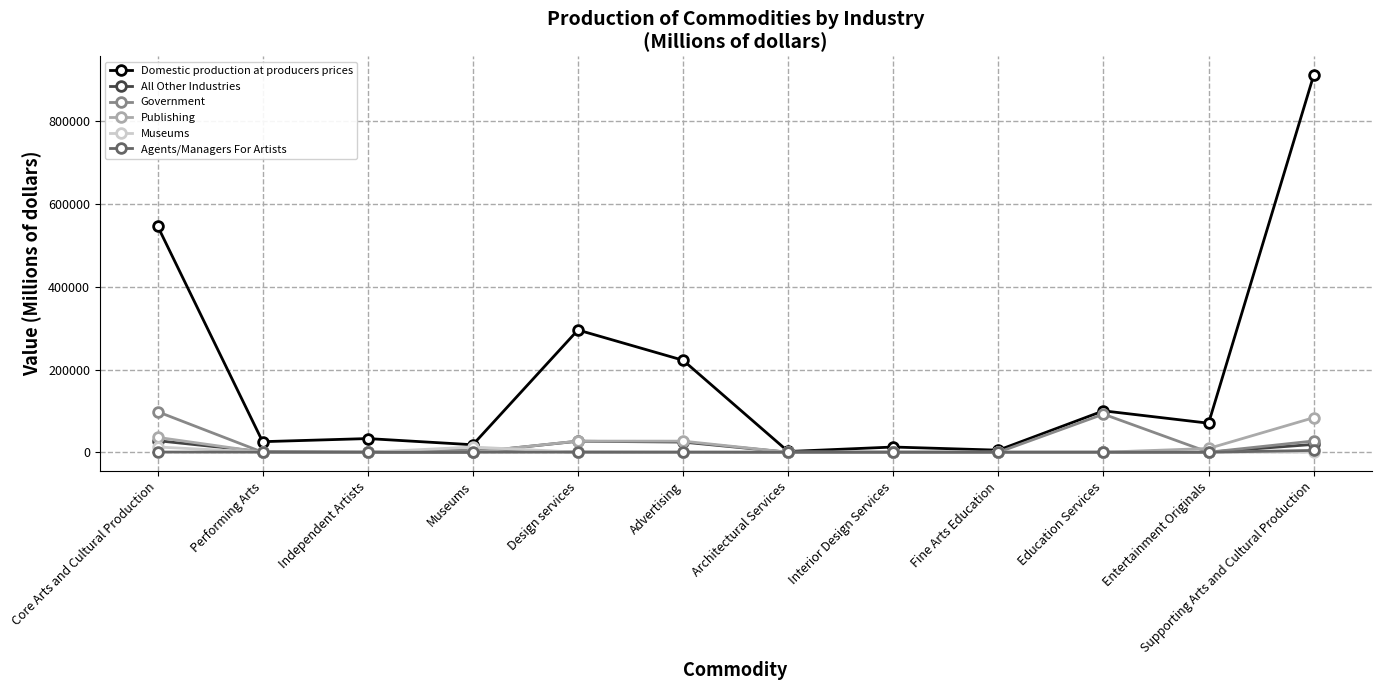

Is this an area chart (filled region under the line)?

No